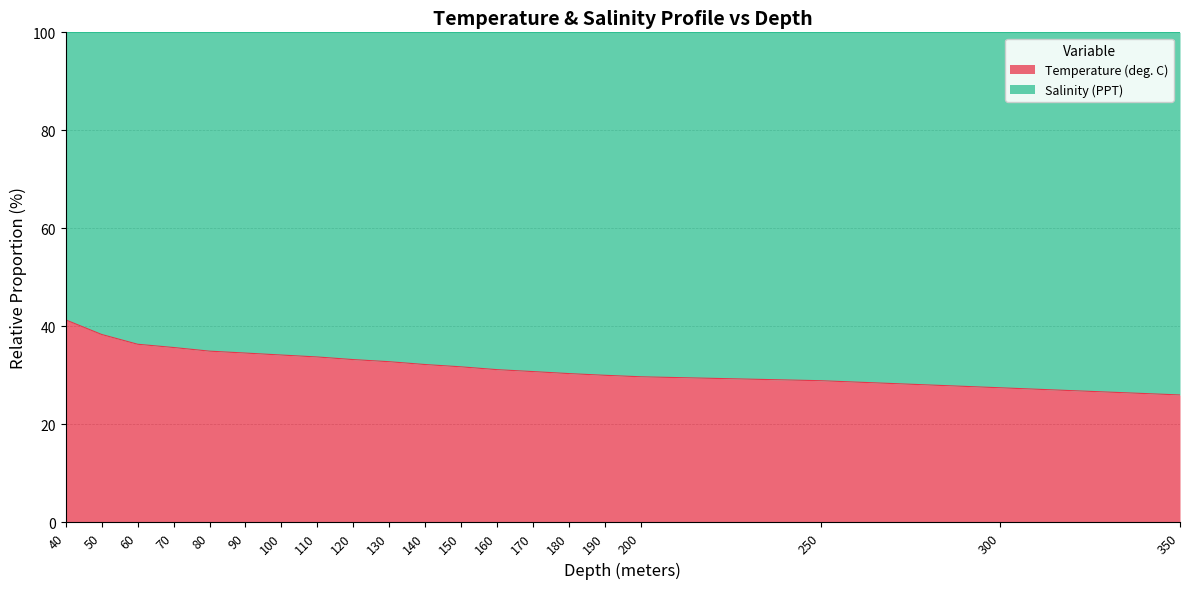

What is the label of the 1st point from the right?

350.0